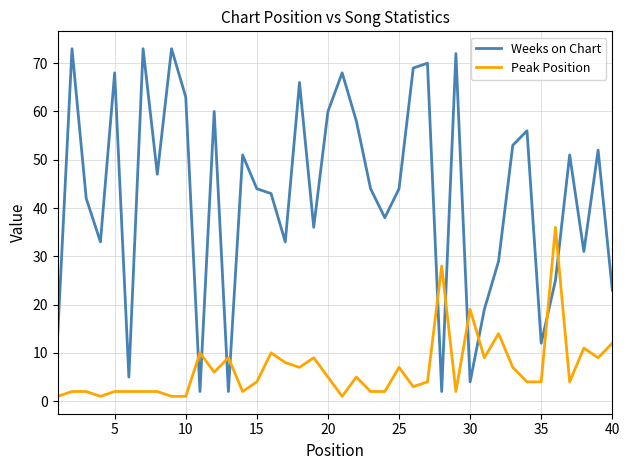

Which series has the largest range (max minus min)?

Weeks on Chart